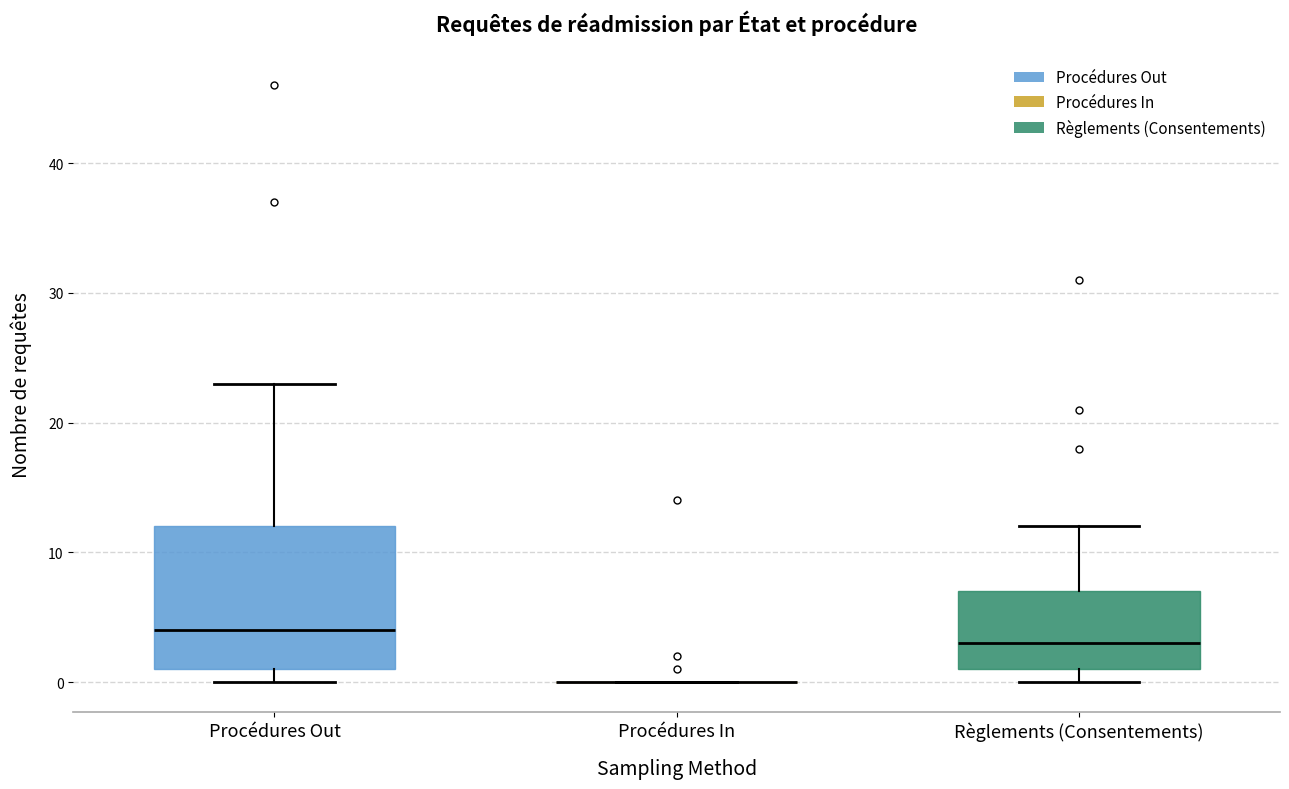

Reading left to right, transcribe this box plot: for each box, give where its median line is, the range the box spans, and where its two whiskers end, as read against the y-axis. The values are not printed on the chart, so give them approximately, as read against the axis.

Procédures Out: median 4, box 1 to 12, whiskers 0 to 23
Procédures In: box collapsed to a line at 0, whiskers 0 to 0
Règlements (Consentements): median 3, box 1 to 7, whiskers 0 to 12